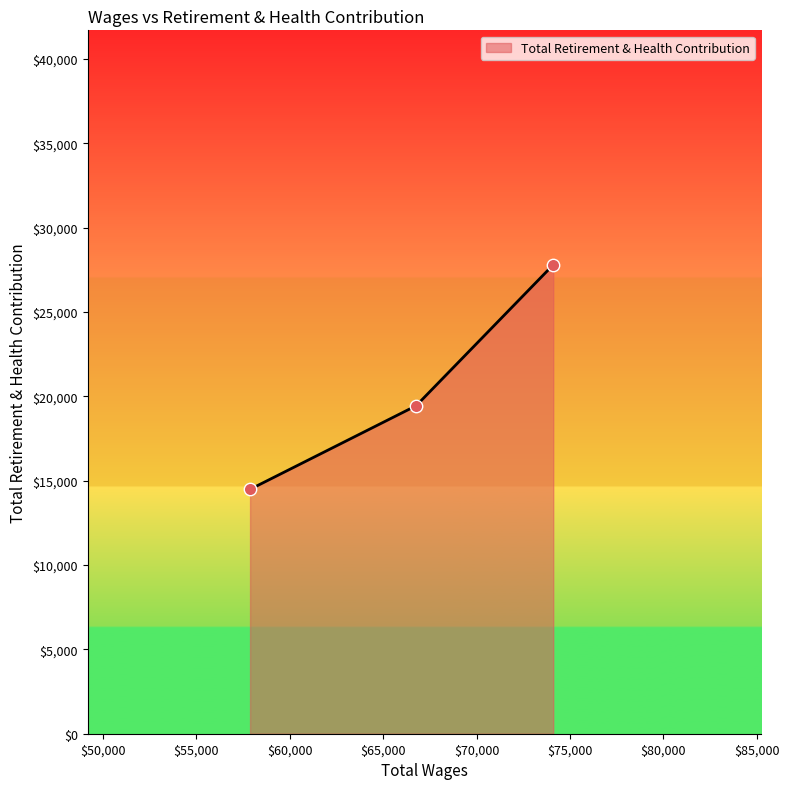

What is the difference between the maximum and minimum values?

13308